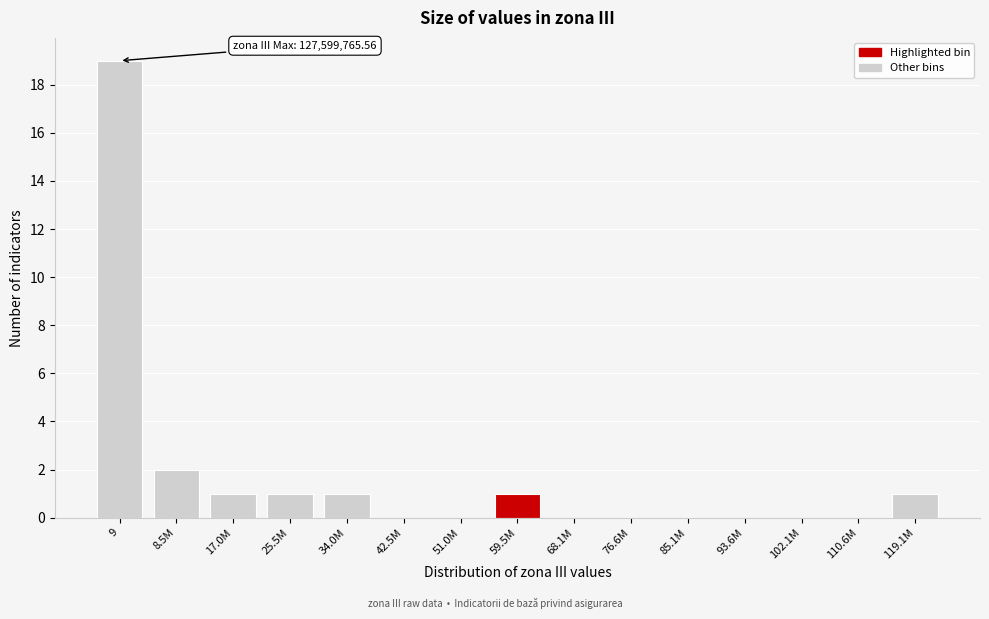

Reading left to right, extract all data points from this chart.

9=19	8.5M=2	17.0M=1	25.5M=1	34.0M=1	42.5M=0	51.0M=0	59.5M=1	68.1M=0	76.6M=0	85.1M=0	93.6M=0	102.1M=0	110.6M=0	119.1M=1